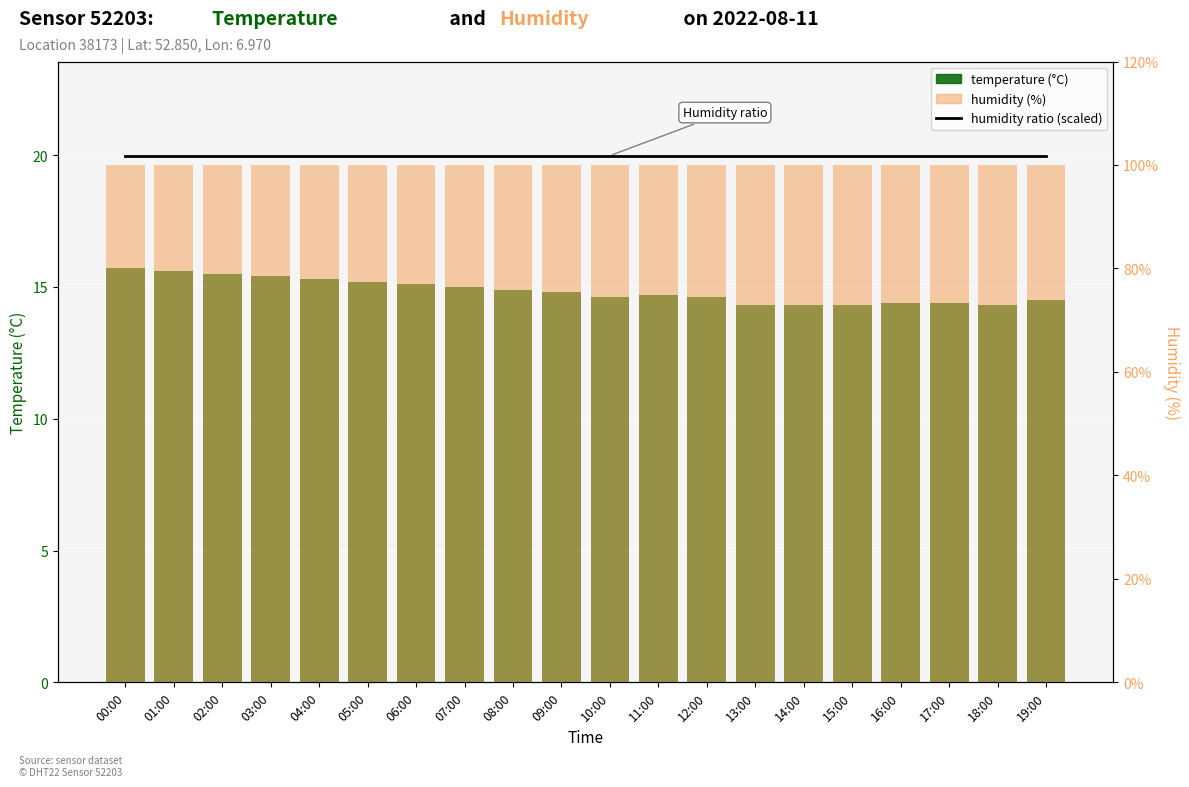

At which category is the sum across all series the highest?

00:00